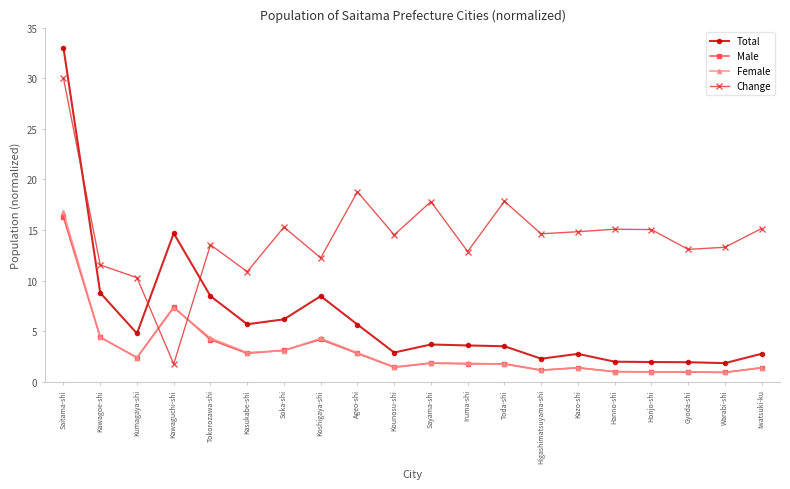

Which label corresponds to the largest value in the chart?

Saitama-shi